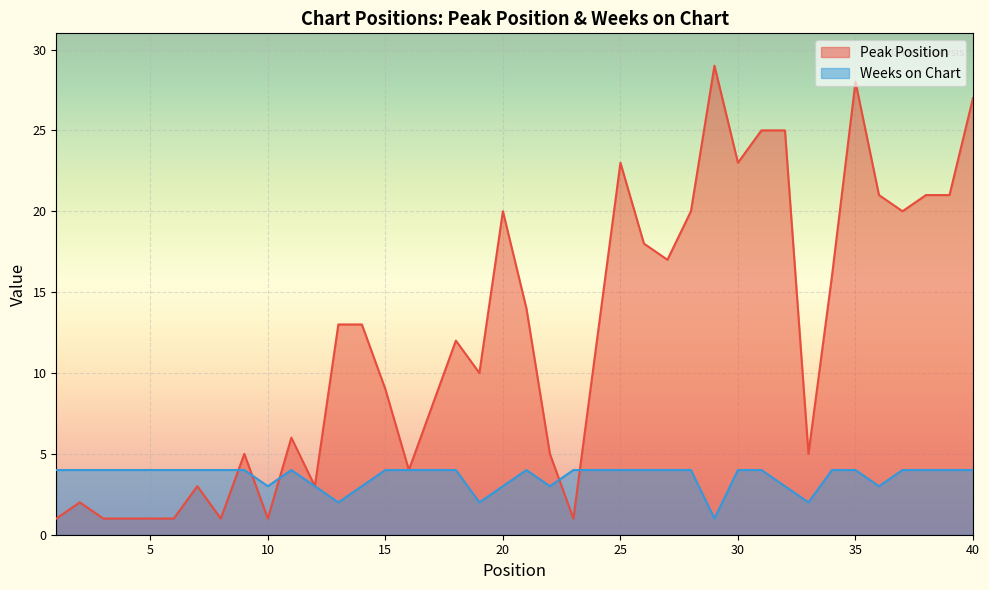

What are all the series names shown in the legend?

Peak Position, Weeks on Chart